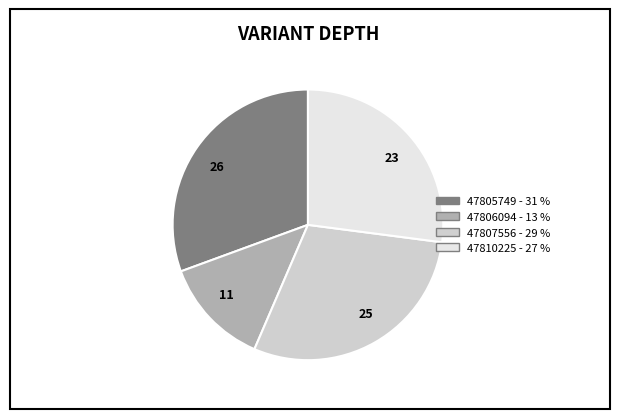

Which slice is the smallest?

47806094